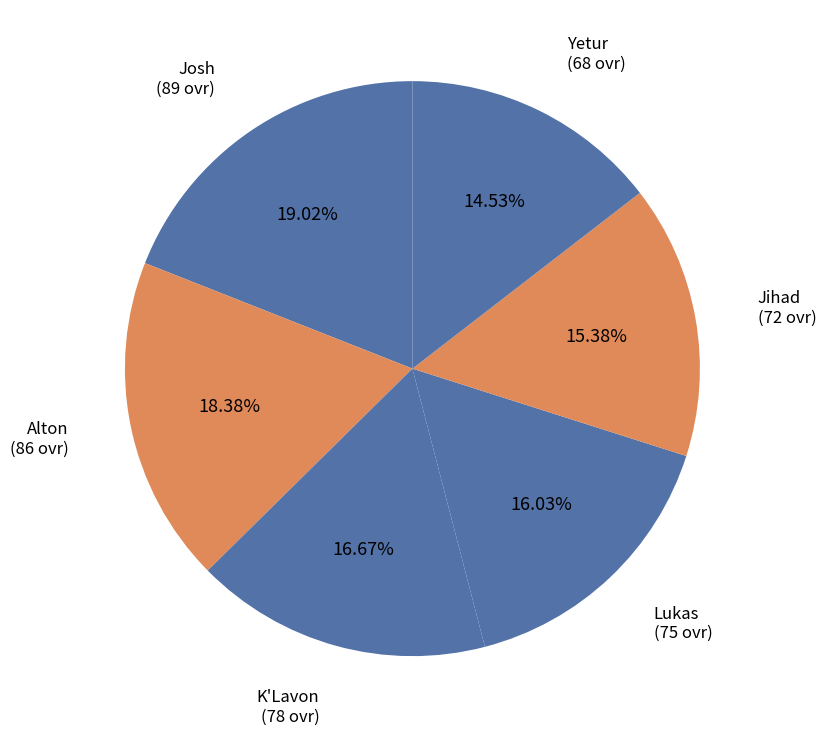

Does any single category account for the majority?

No